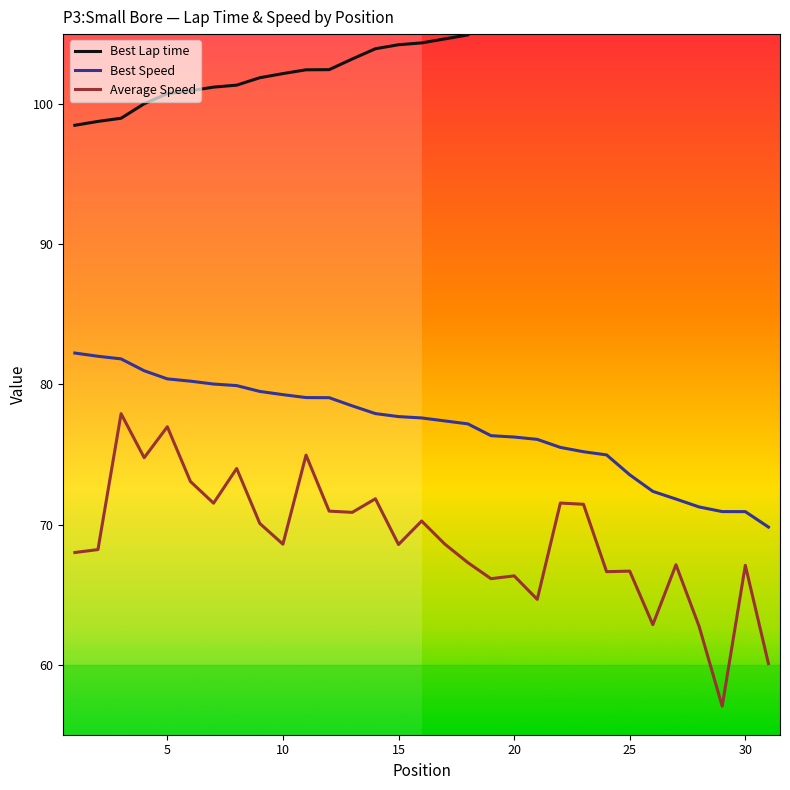

True or false: Average Speed and Best Speed intersect in this chart.

False